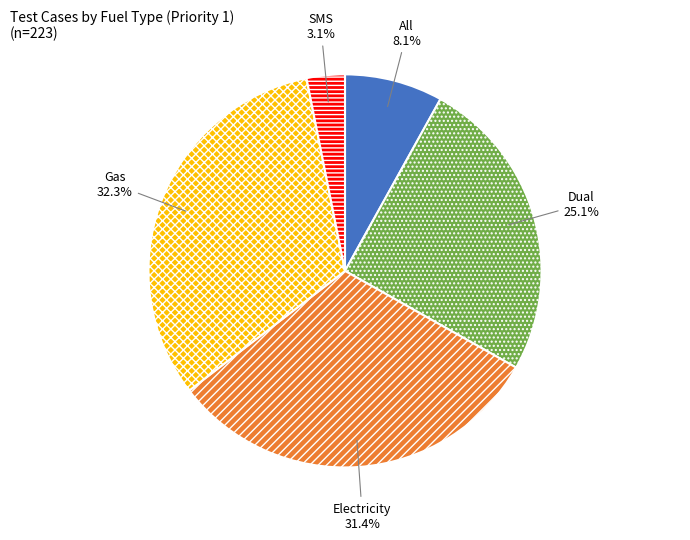

What percentage is NOT represented by SMS?

96.9%